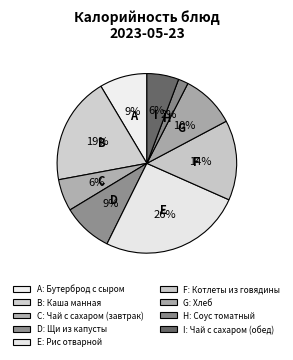

How many segments does this pie chart have?

9